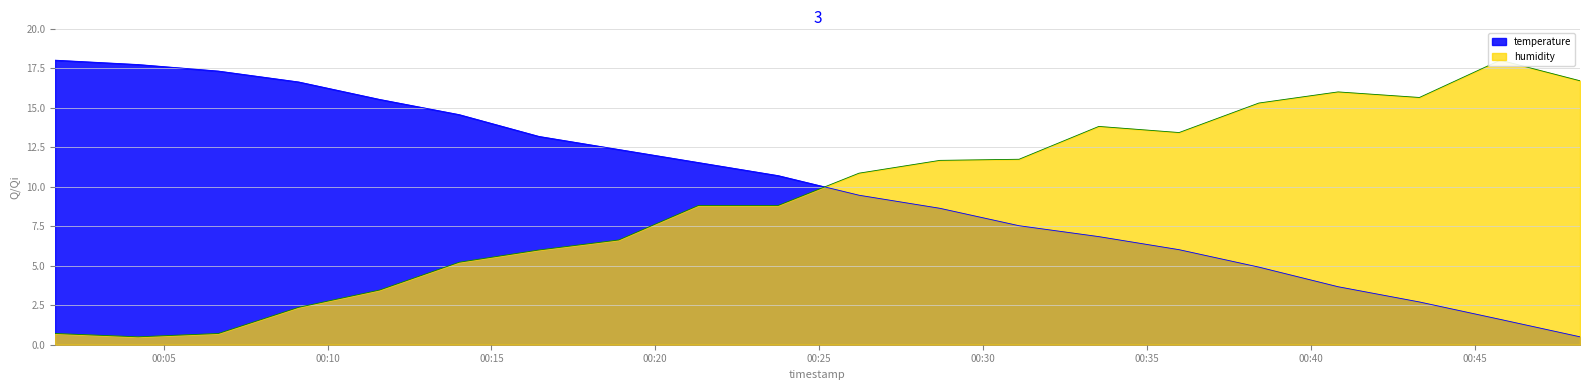

What is the sum of the temperature values at 2023-06-26T00:33:32 and 2023-06-26T00:21:19?

18.4